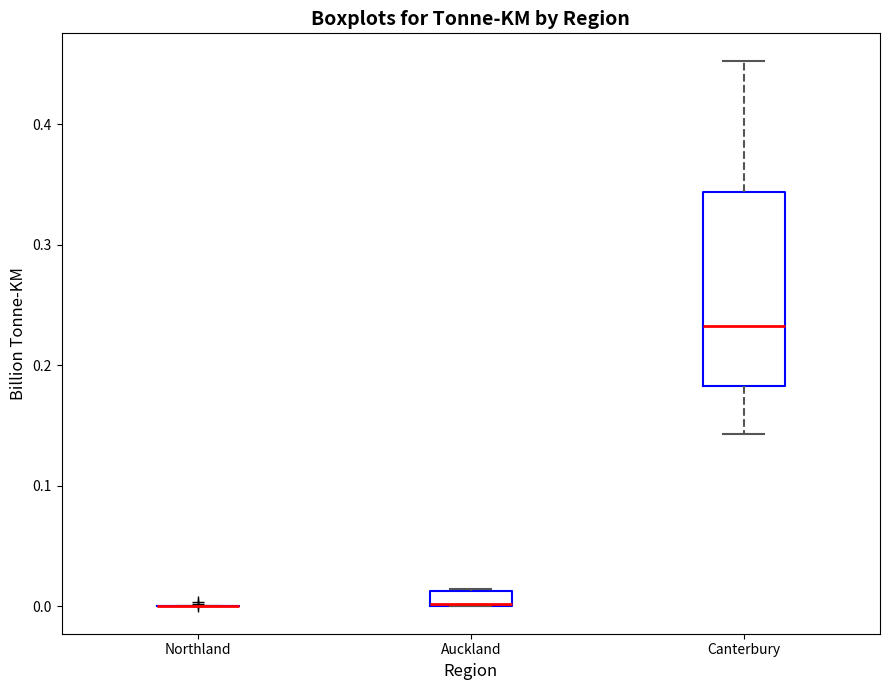

Which box is the tallest, from its lower edge to its upper edge?

Canterbury